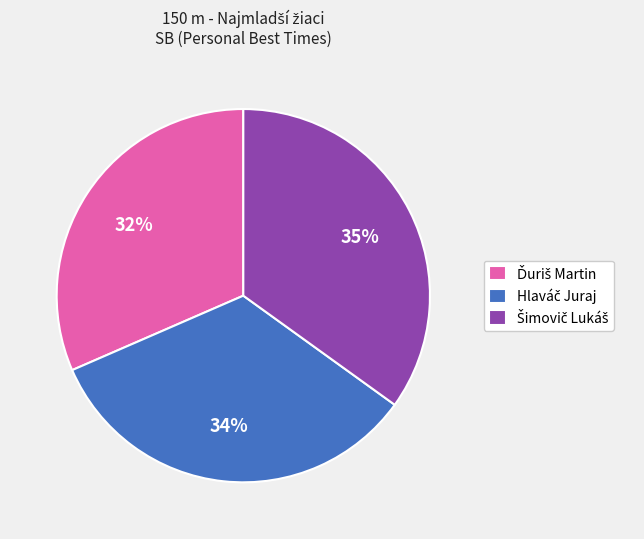

How many segments does this pie chart have?

3